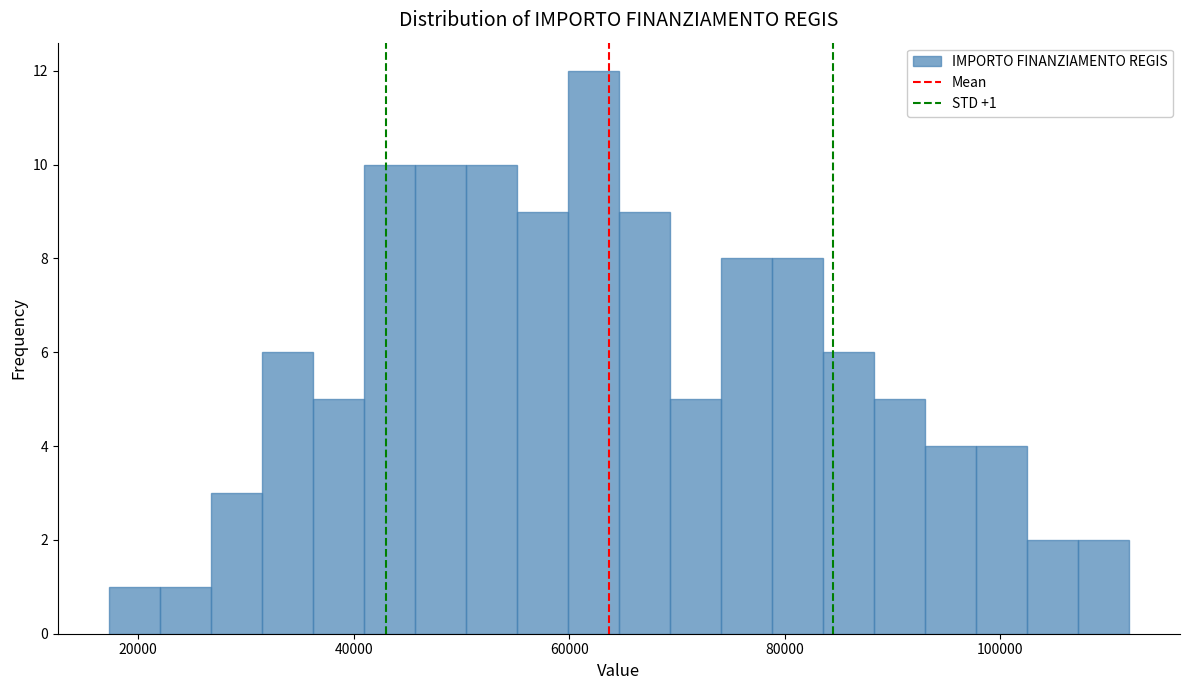

Around what value on the x-axis is the tallest bar? Give the approximate position of its centre, as read against the axis.

62000